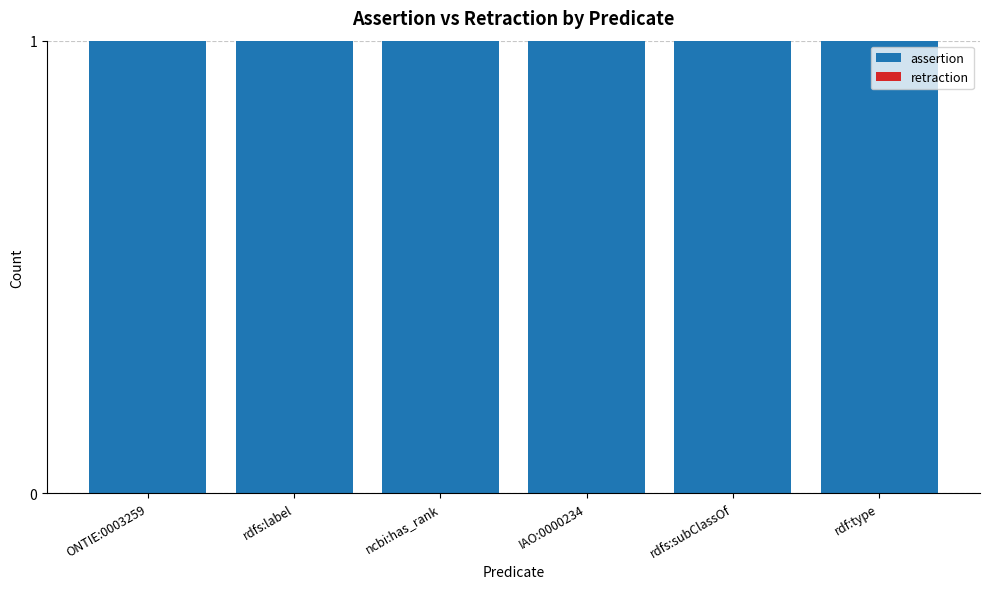

Which series changed the most between ONTIE:0003259 and ncbi:has_rank?

assertion